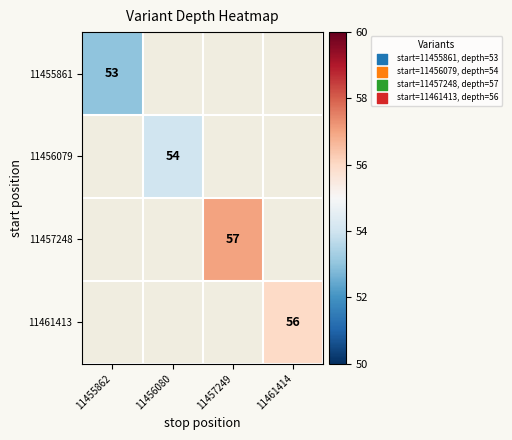

Which category has the highest value across all series?

11457249